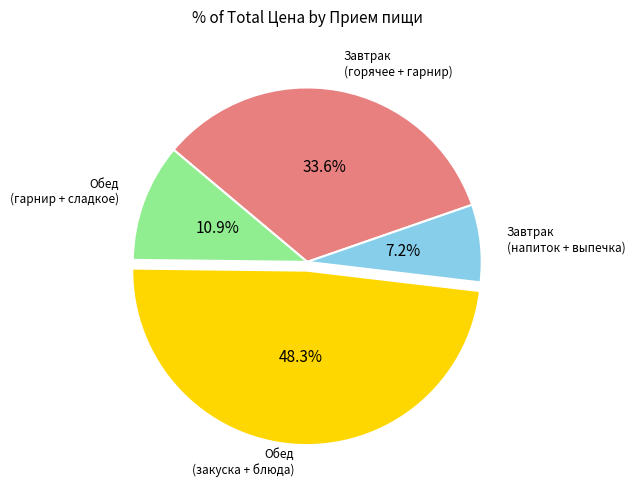

Is there any slice that represents more than half of the pie?

No